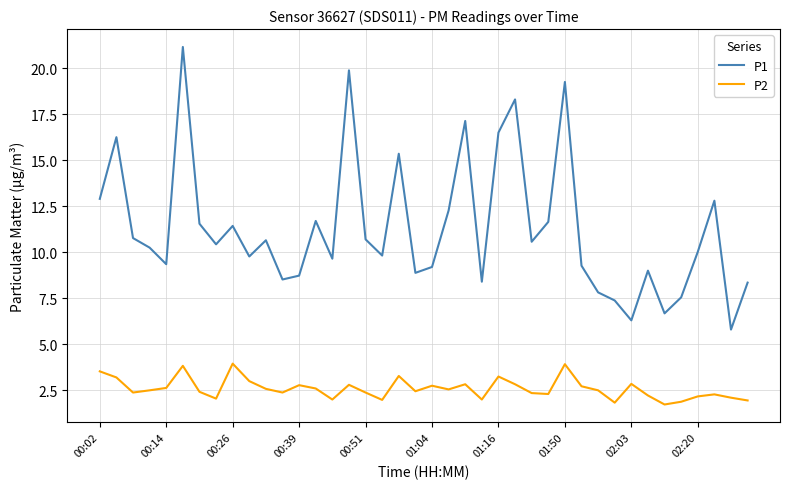

What is the difference between the maximum and minimum values in the P2 series?

2.2